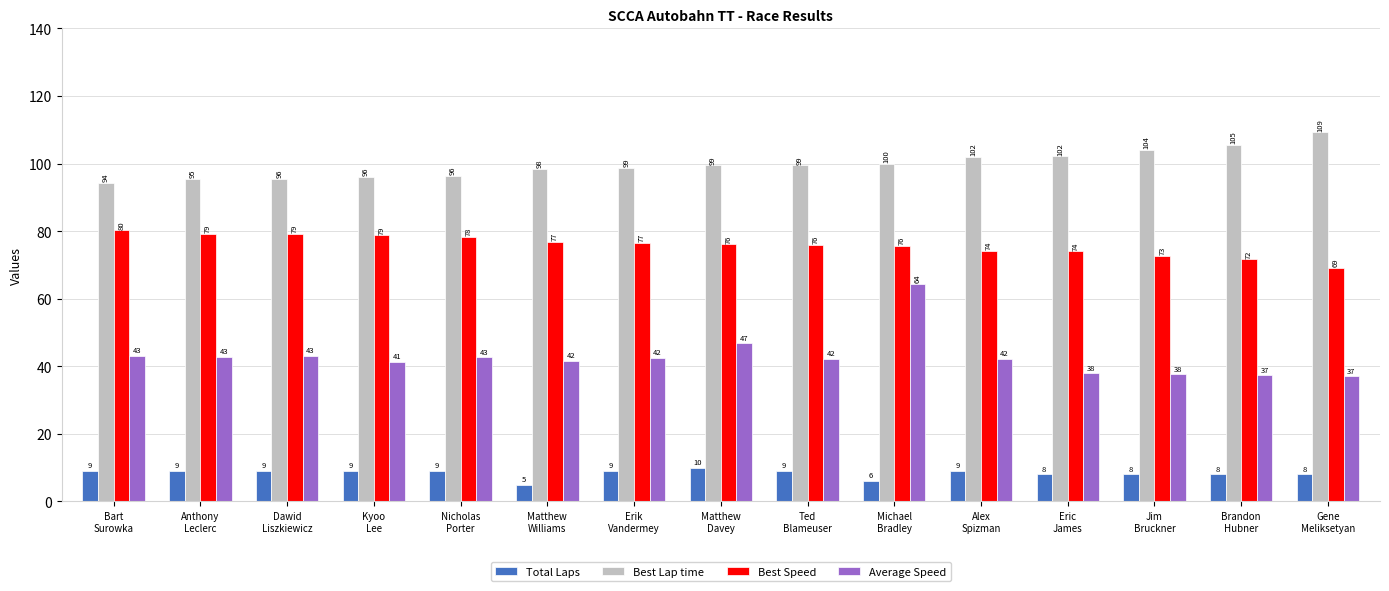

At how many categories does at least one series exceed 106?

1